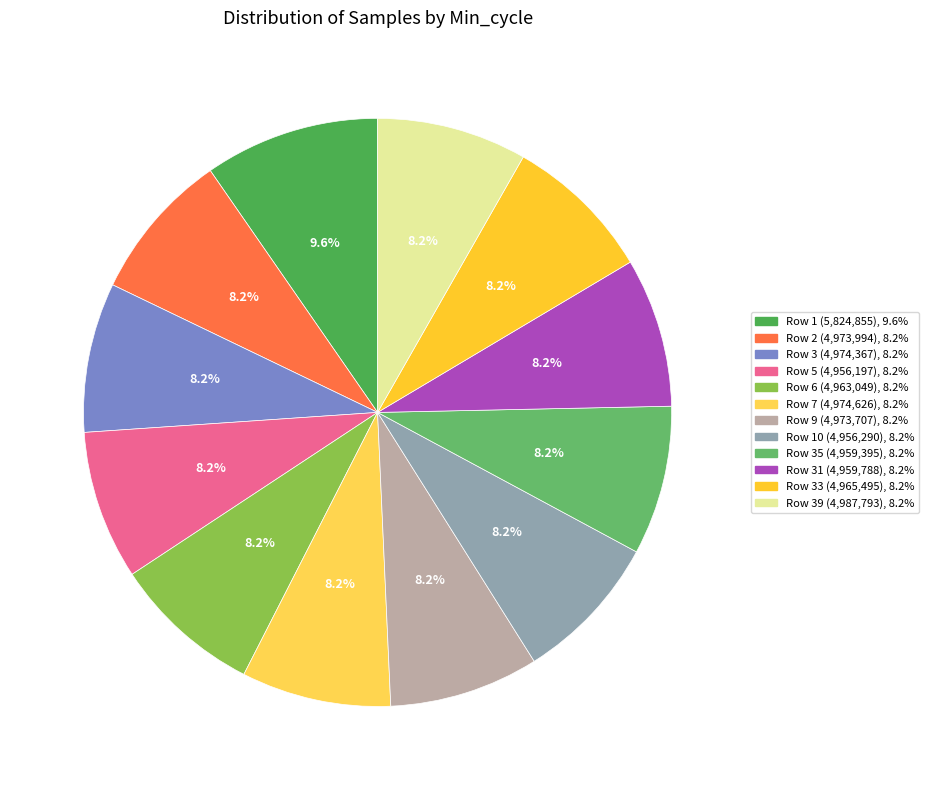

Count the number of slices in the pie.

12